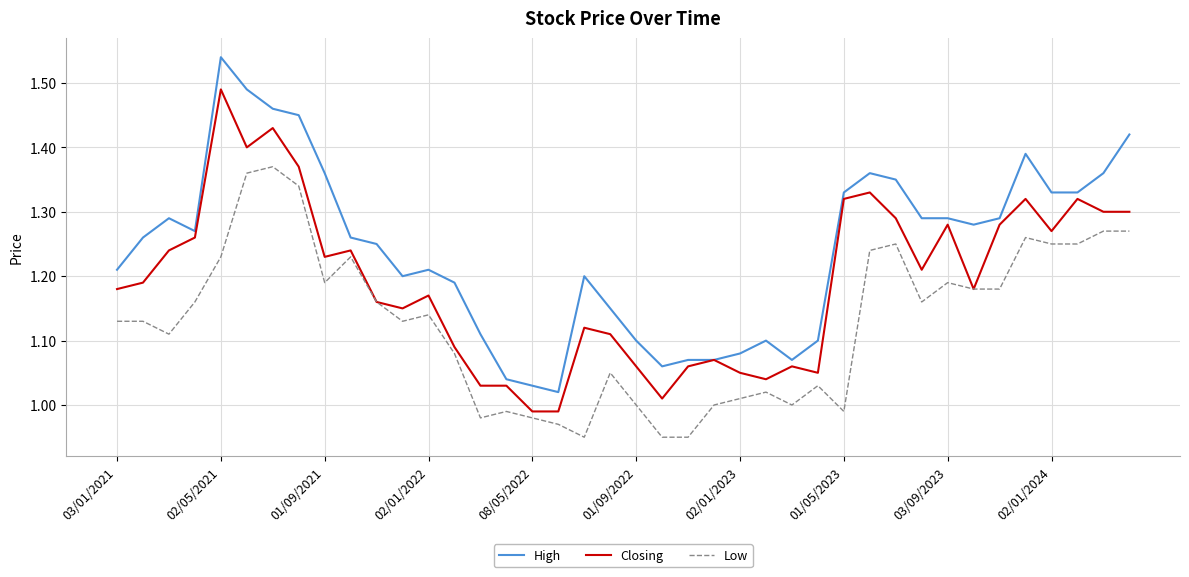

Which series has the largest total across all categories?

High